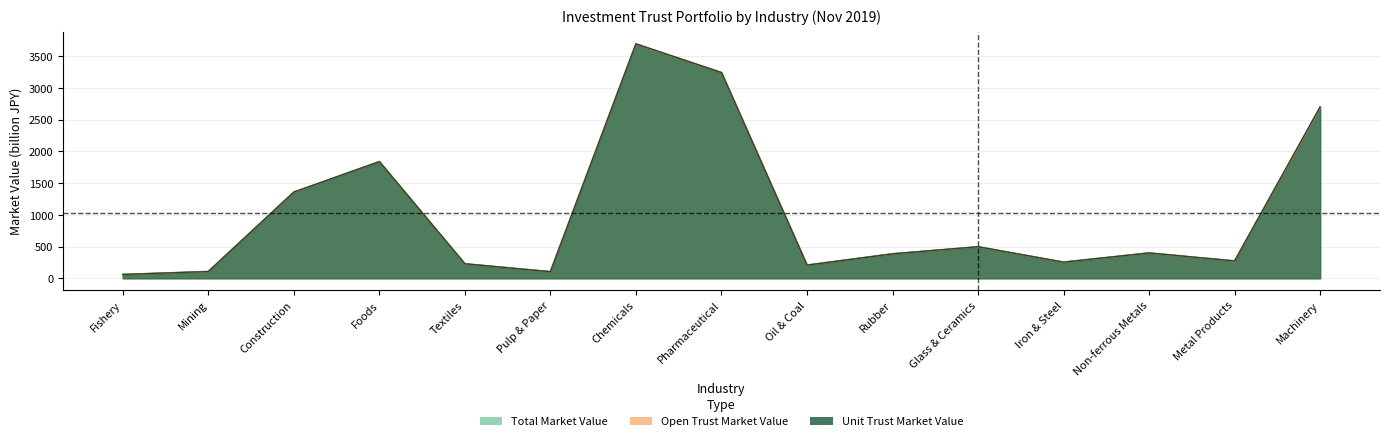

True or false: Unit Trust Market Value (M) and Open Trust Market Value (M) cross at least once.

False